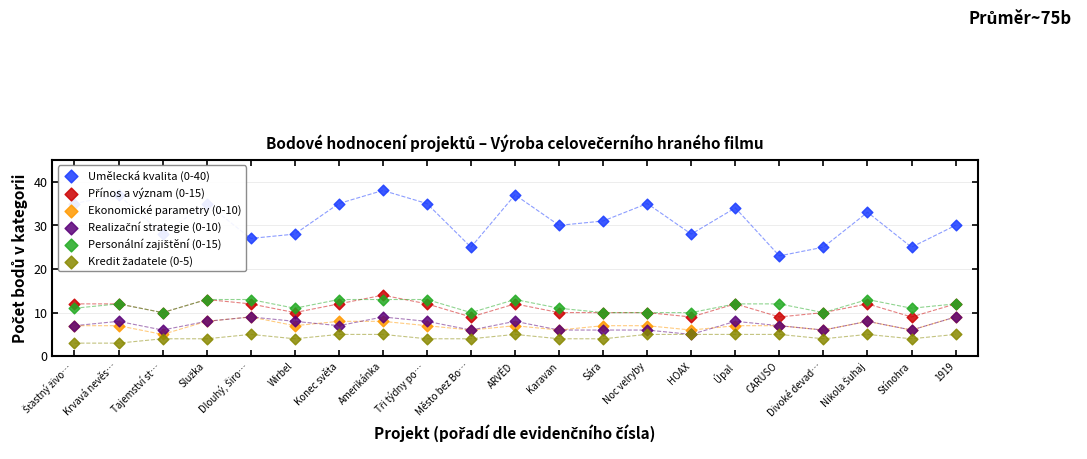

Which series contains the lowest Y value?

Kredit žadatele (0-5)